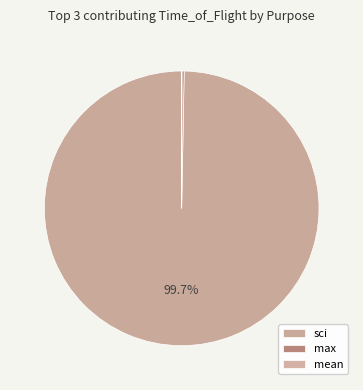

The sci slice represents 99% of the pie. True or false?

False